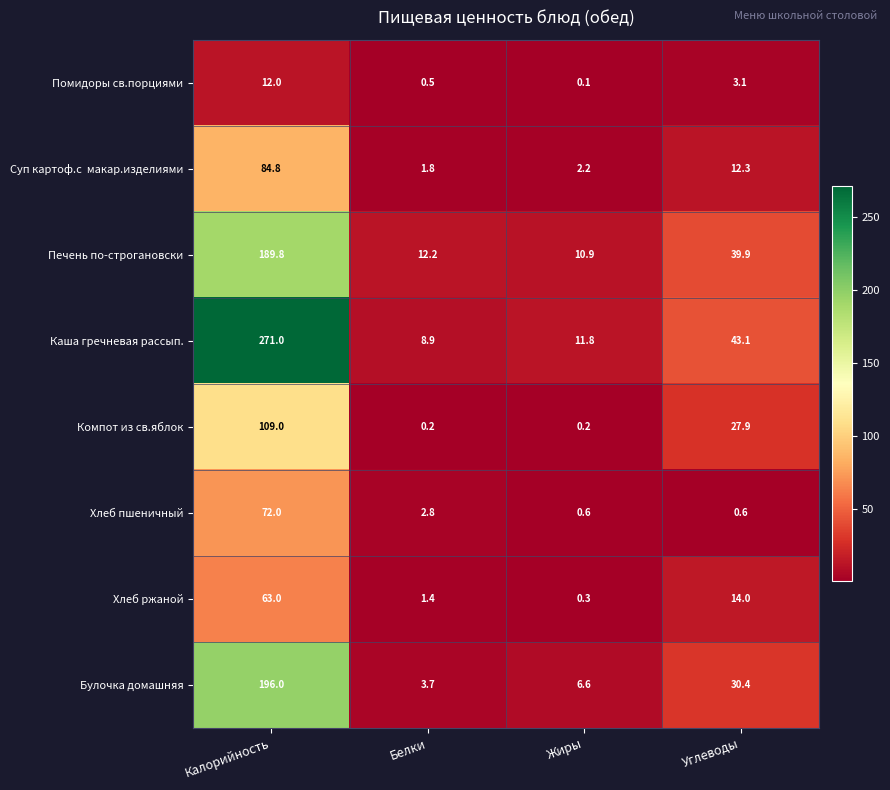

How many categories are shown in the chart?

4